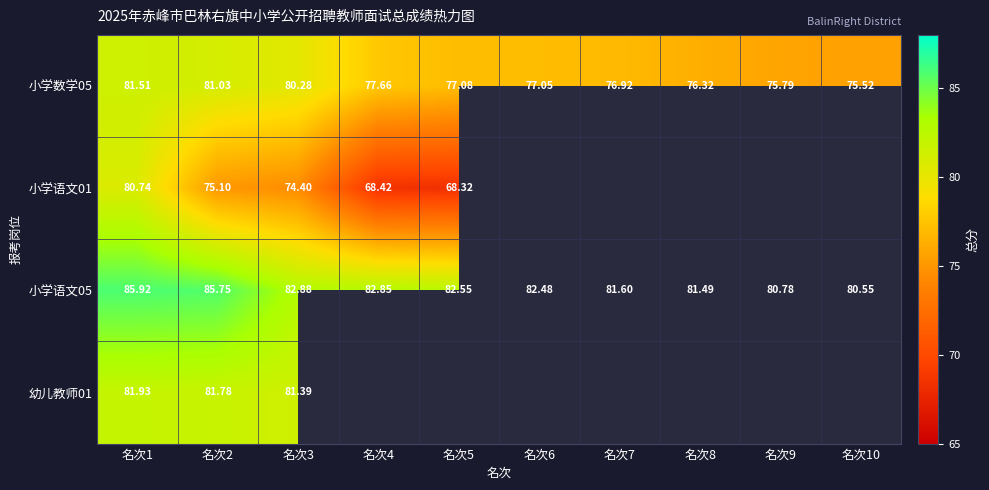

Which label corresponds to the largest value in the chart?

名次1